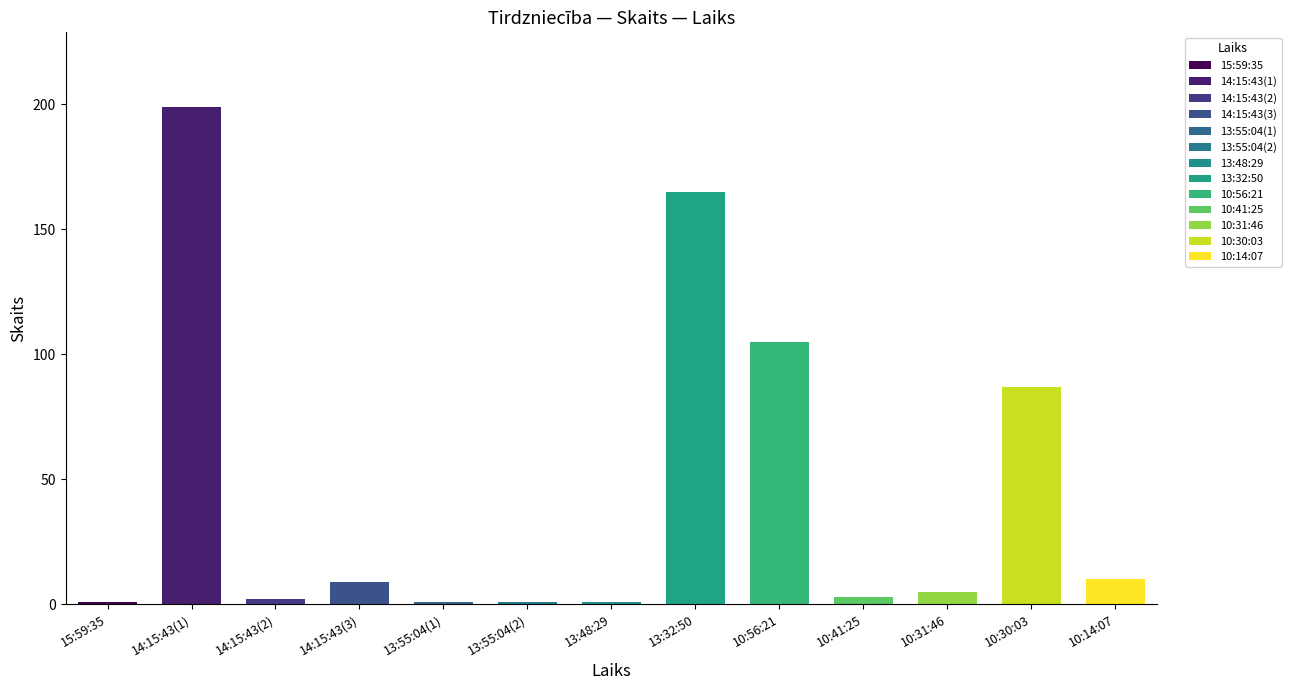

What position from the left is 10:41:25?

10